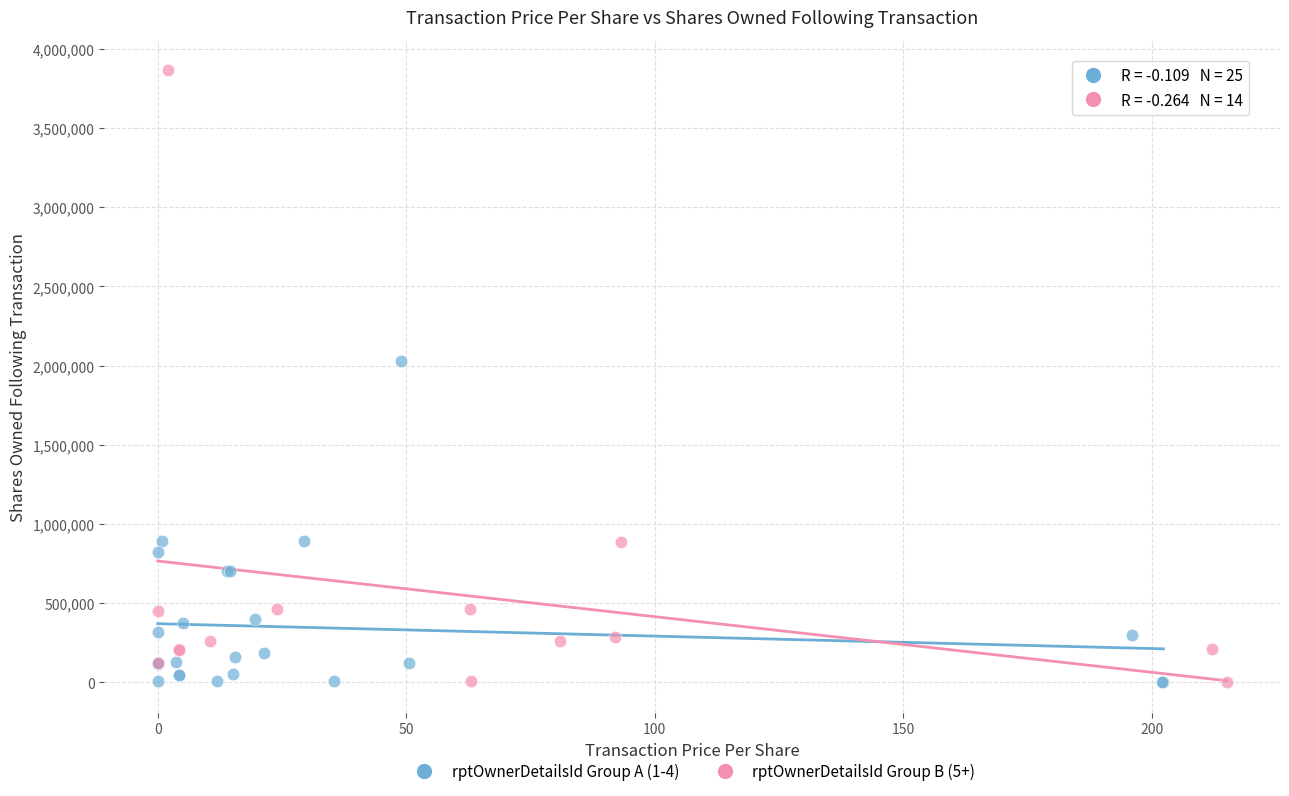

Which series has the widest spread of Y values?

rptOwnerDetailsId Group B (5+)